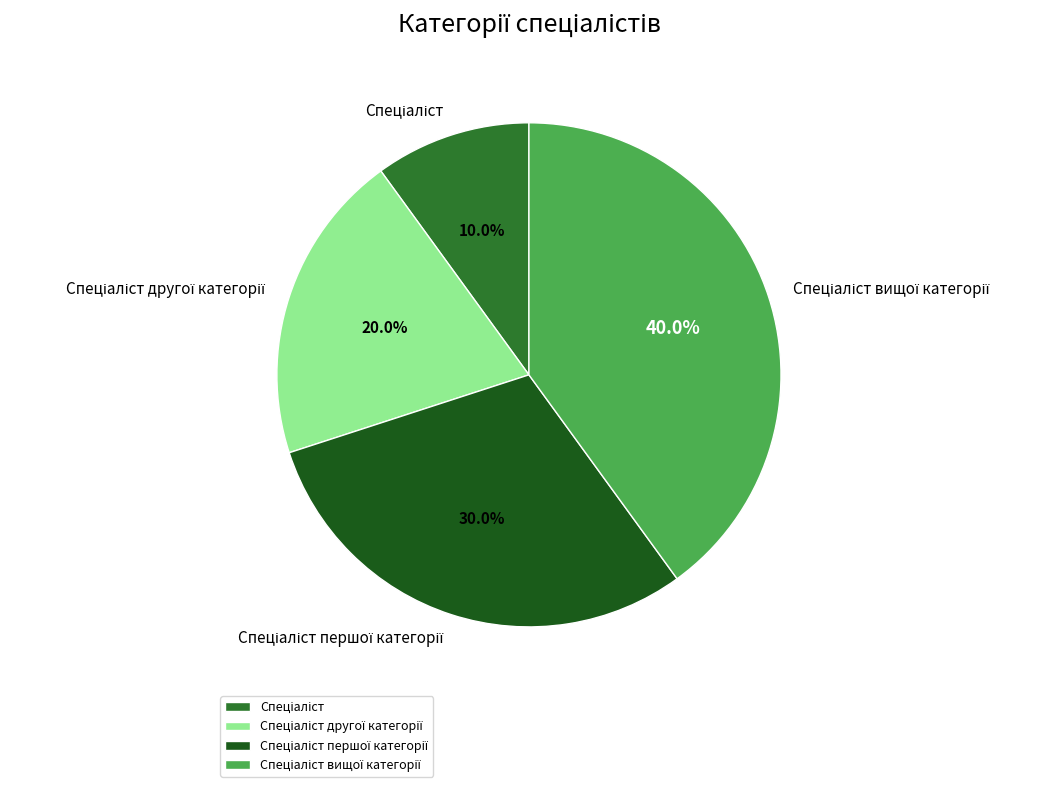

Count the number of slices in the pie.

4